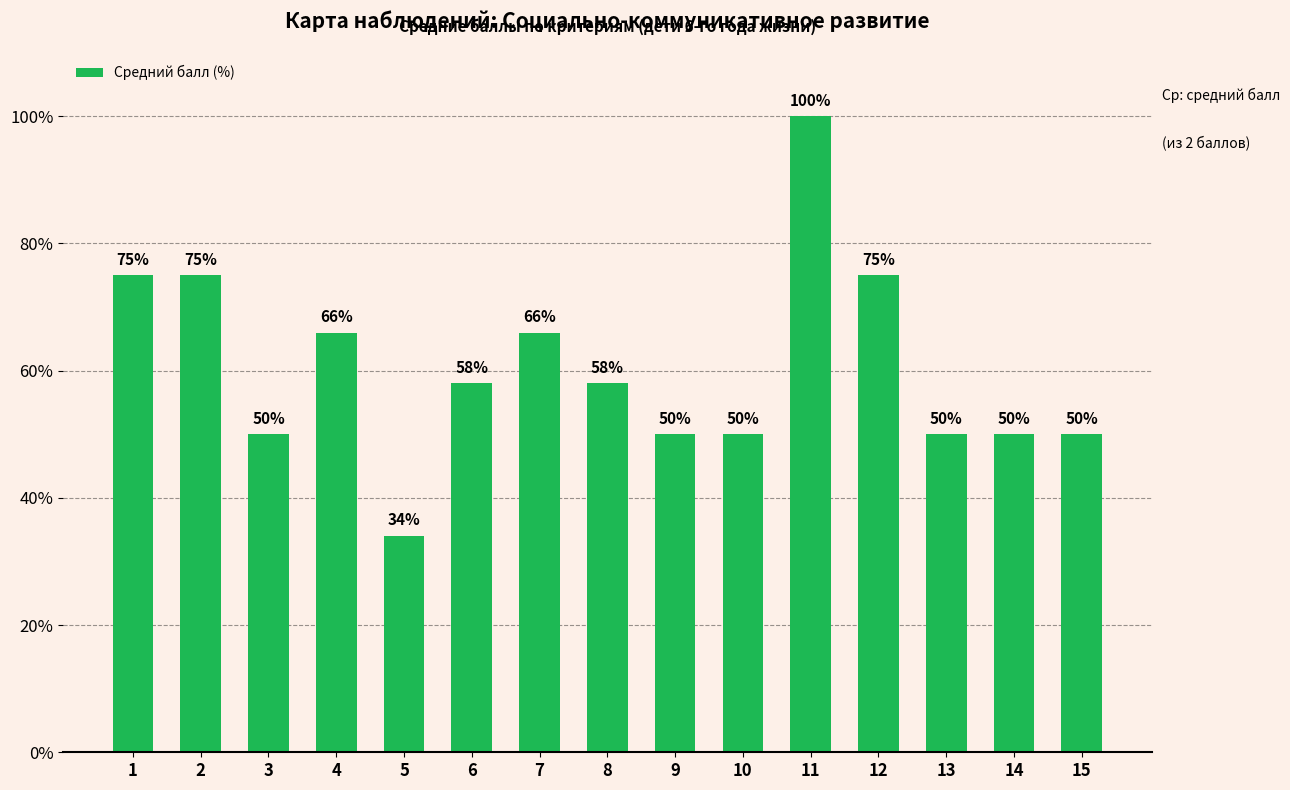

What is the change in value from 1 to 3?

-25